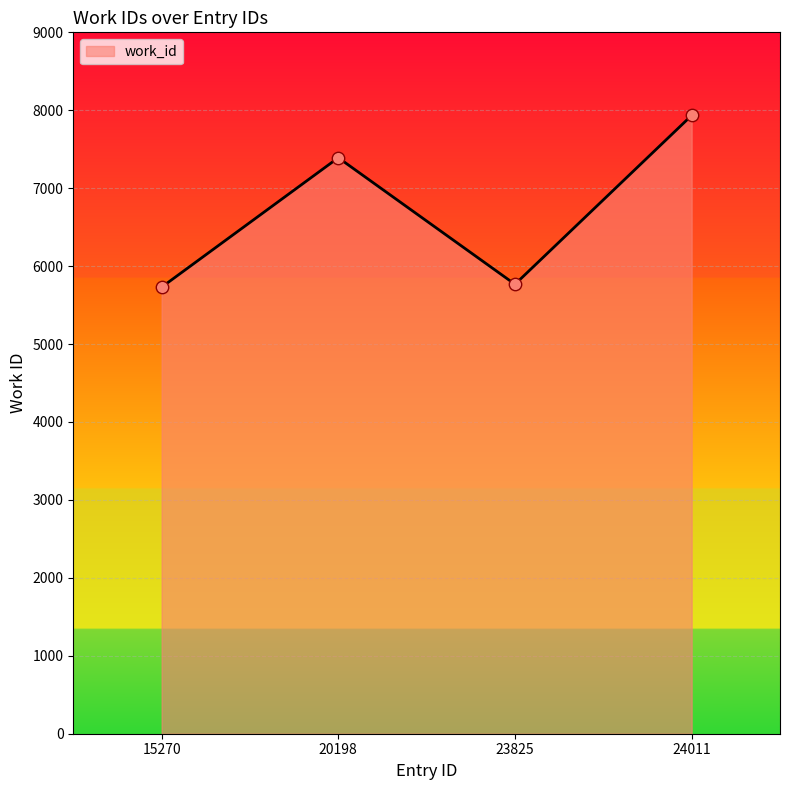

What is the change in value from 15270 to 20198?

+1661